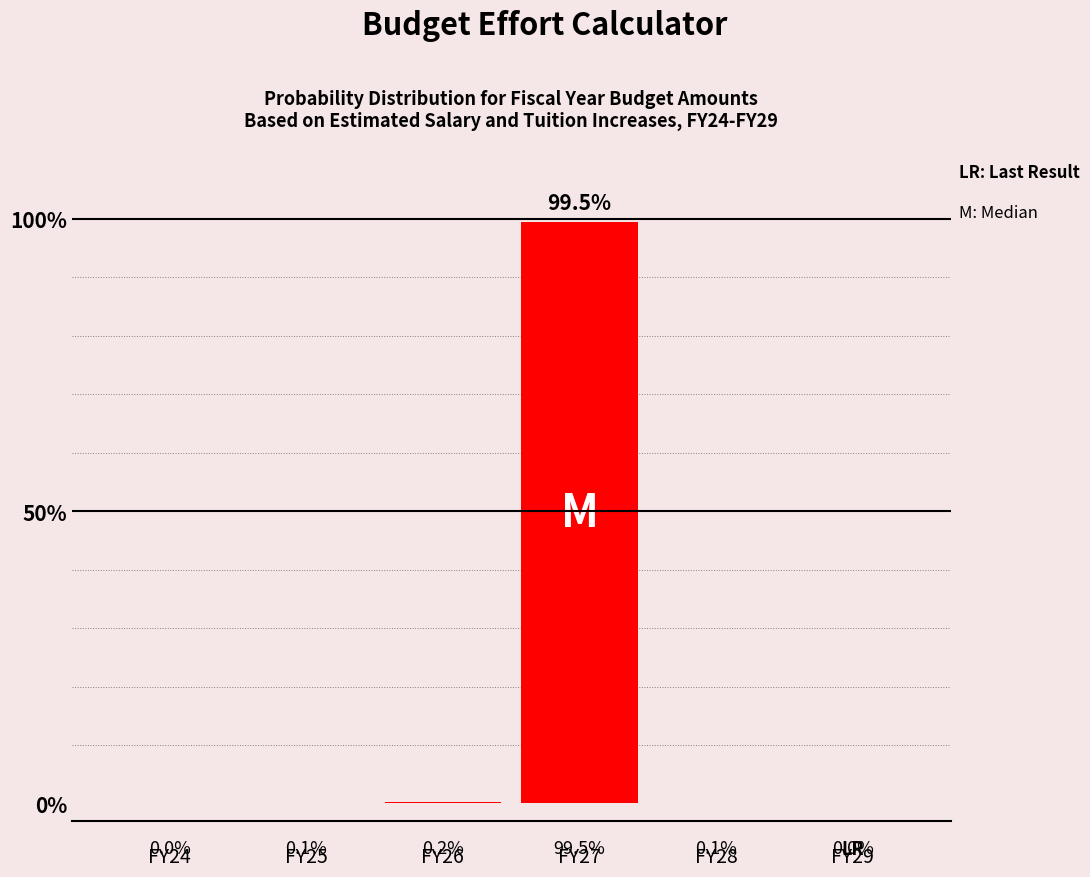

What is the change in value from FY24 to FY27?

+99.5